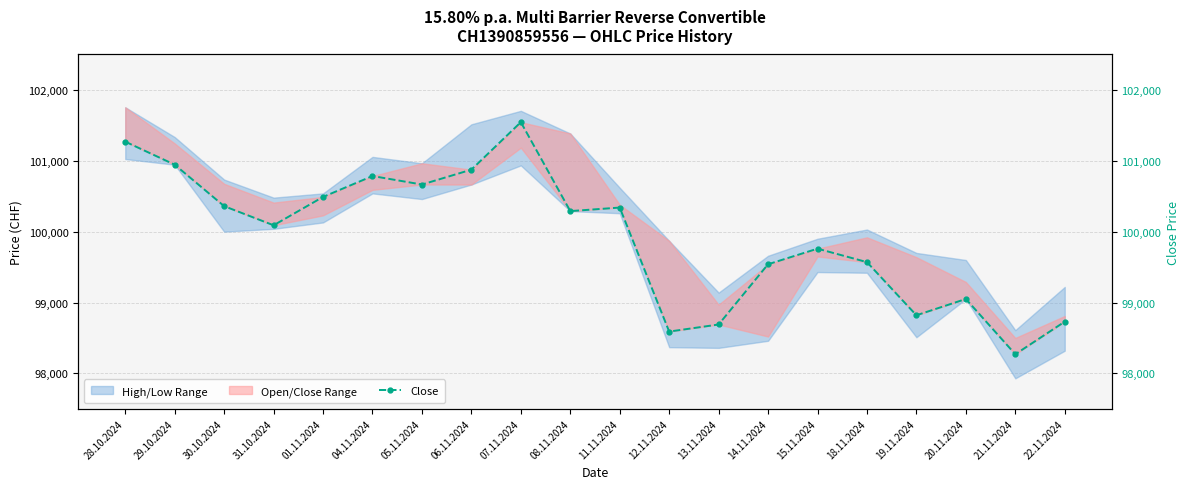

What is the difference between the values at 20.11.2024 and 15.11.2024?

710